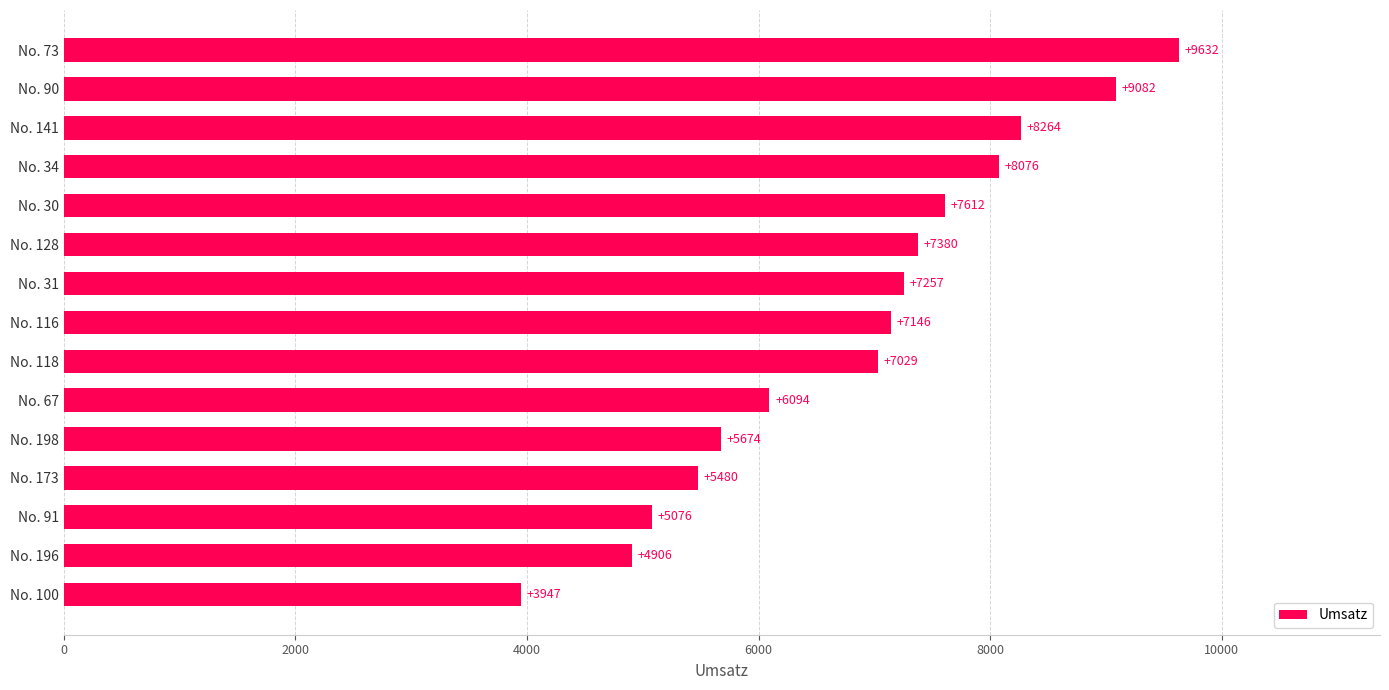

Reading bottom to top, extract all data points from this chart.

3947	4906	5076	5480	5674	6094	7029	7146	7257	7380	7612	8076	8264	9082	9632